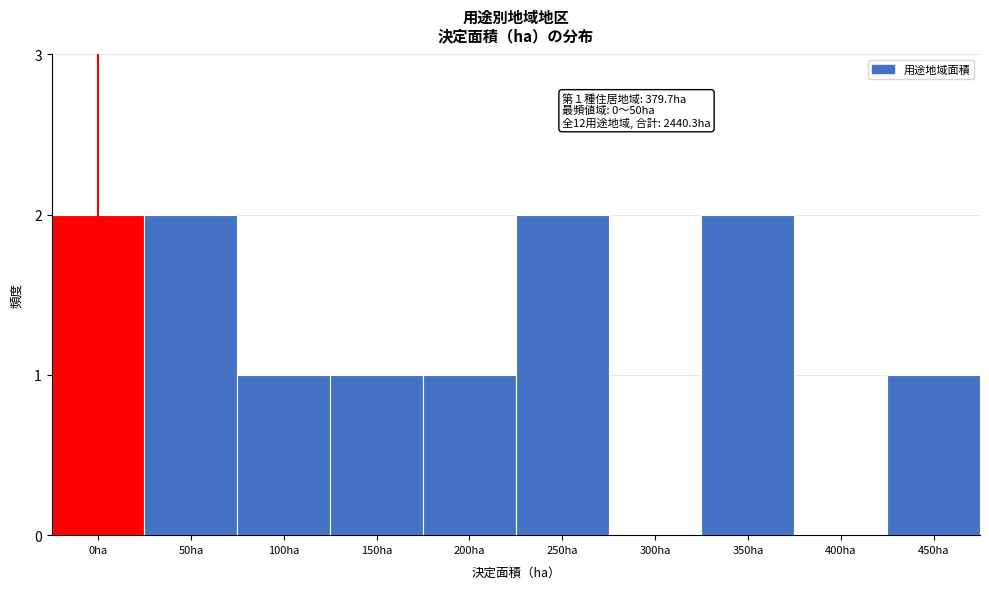

Reading left to right, transcribe all the data shown in this chart.

0ha=2	50ha=2	100ha=1	150ha=1	200ha=1	250ha=2	300ha=0	350ha=2	400ha=0	450ha=1